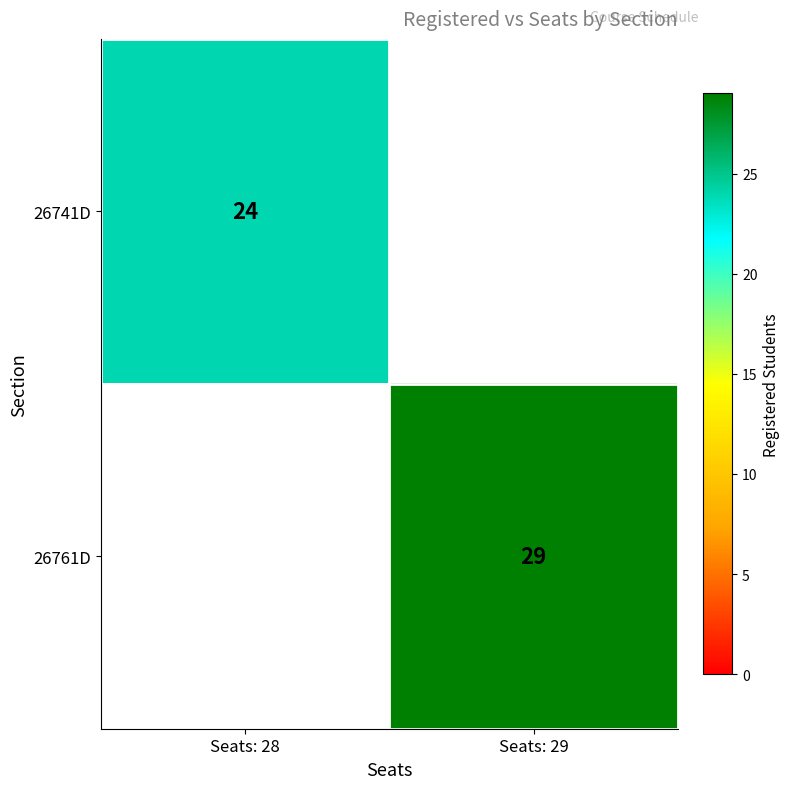

Is it true that 26741D equals 40 at Seats: 28?

False